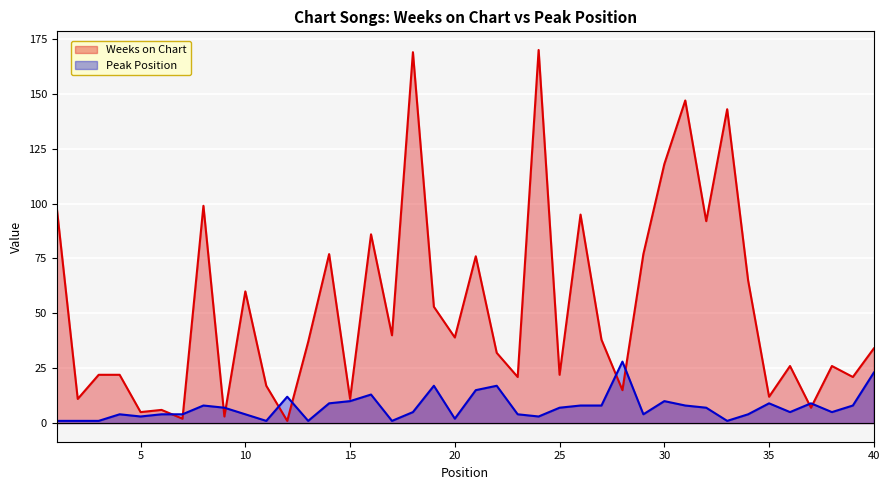

What is the total value across all series at 30?

128